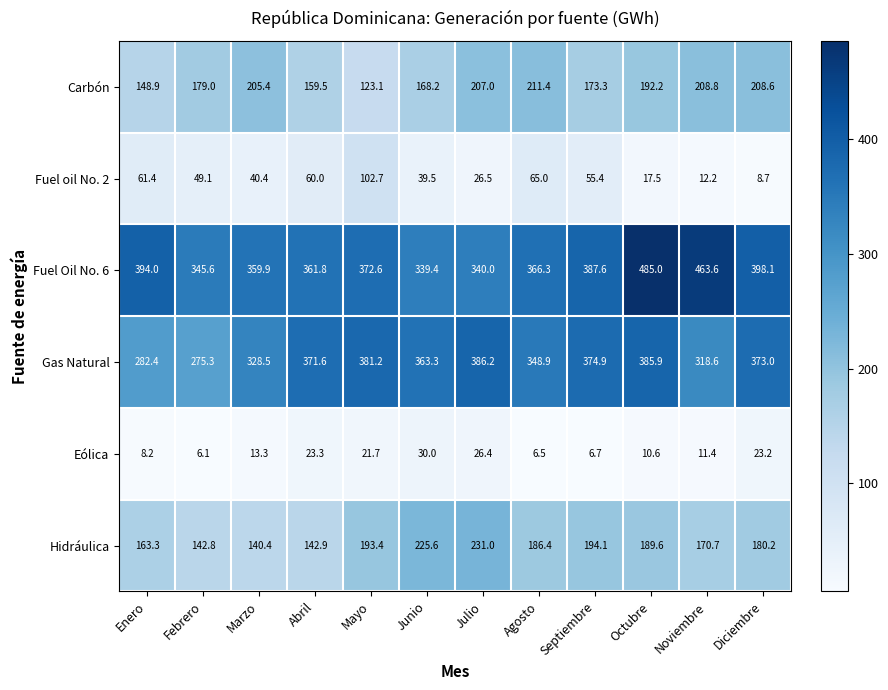

Rank the categories by Gas Natural value from lowest to highest.

Febrero, Enero, Noviembre, Marzo, Agosto, Junio, Abril, Diciembre, Septiembre, Mayo, Octubre, Julio